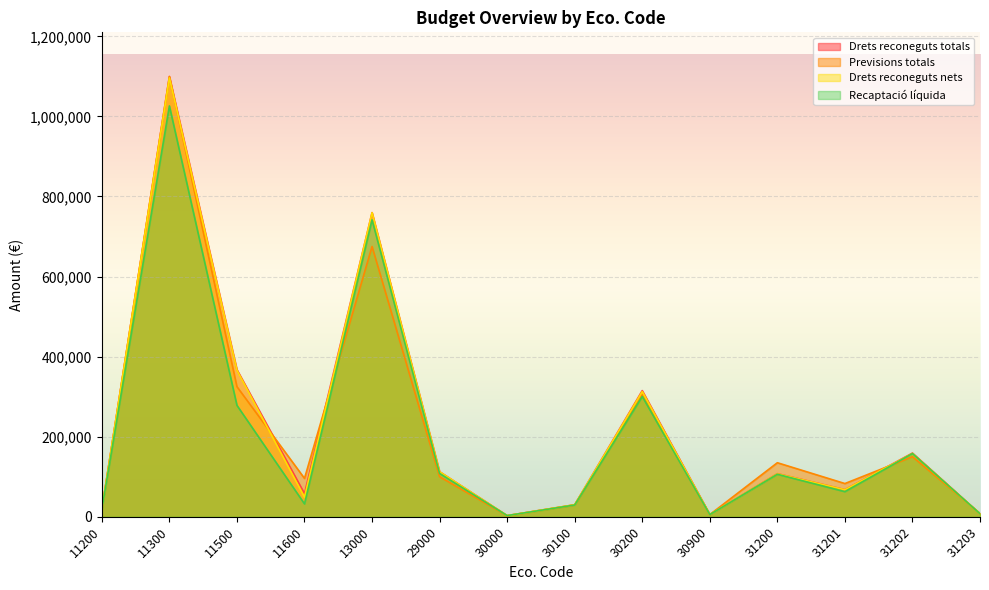

Which series has the largest range (max minus min)?

Previsions totals